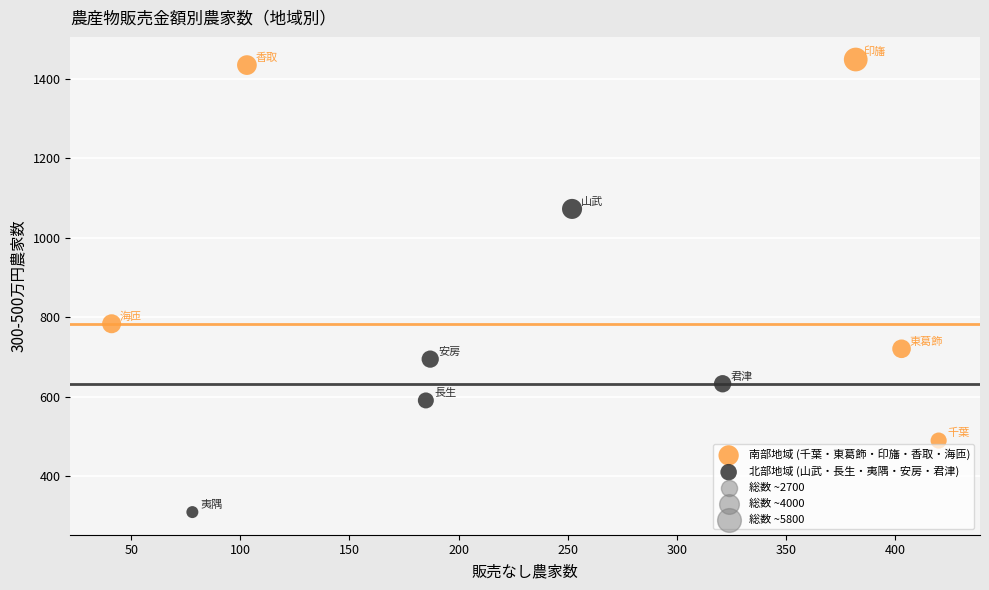

Which series contains the highest Y value?

南部地域 (千葉・東葛飾・印旛・香取・海匝)